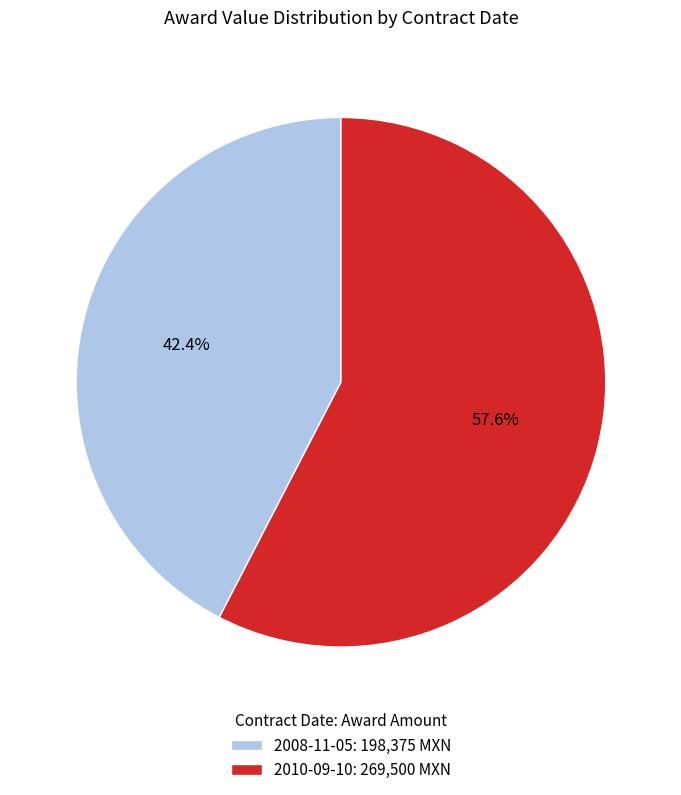

Is 2008-11-05 the majority of the pie?

No